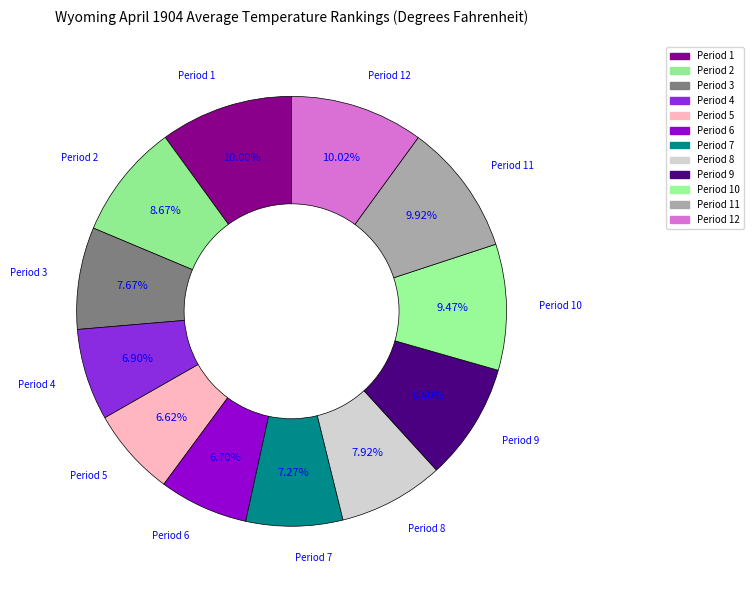

How many segments does this pie chart have?

12